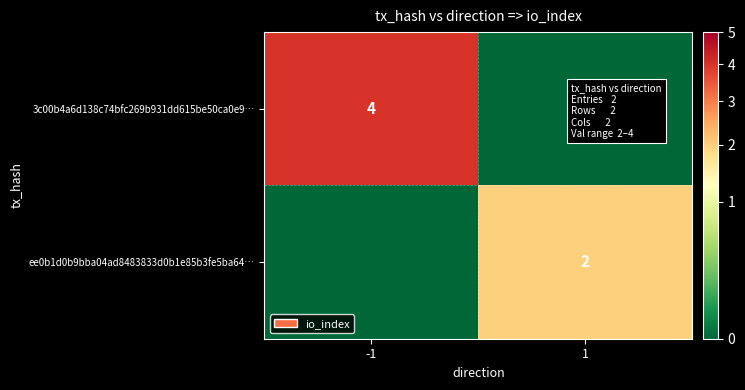

Is the value of ee0b1d0b9bba04ad8483833d0b1e85b3fe5ba64… at 1 greater than the value of 3c00b4a6d138c74bfc269b931dd615be50ca0e9… at -1?

No